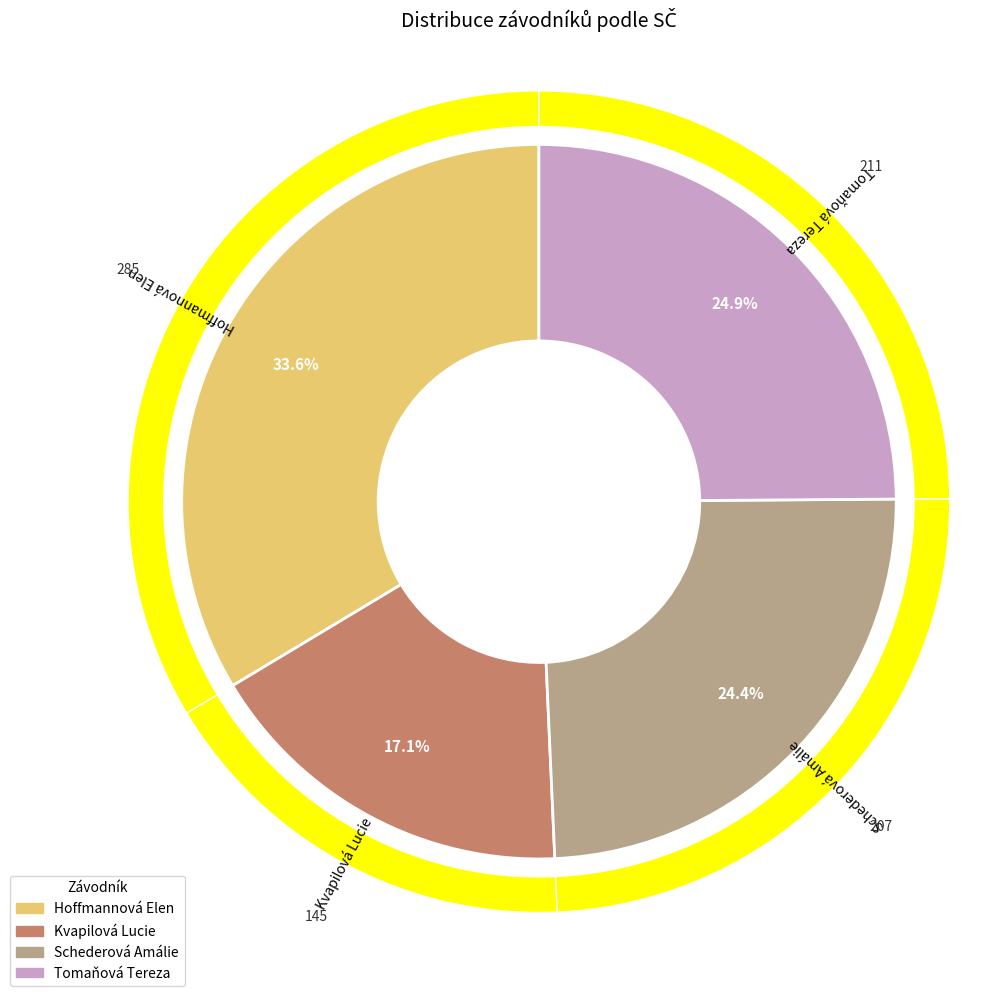

What portion of the pie excludes Hoffmannová Elen?

66.4%